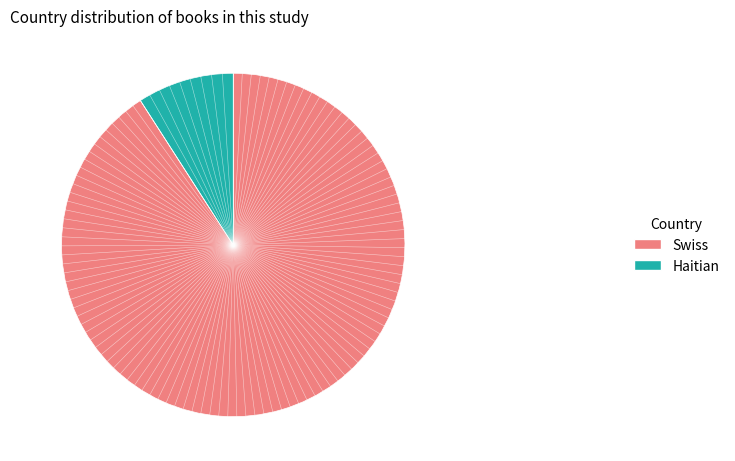

Do Swiss and Haitian together represent more than half of the pie?

Yes